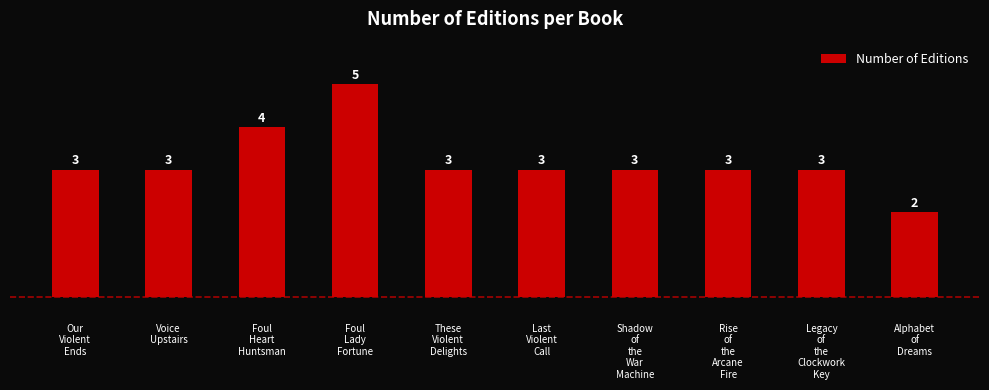

What is the difference between the maximum and minimum values?

3